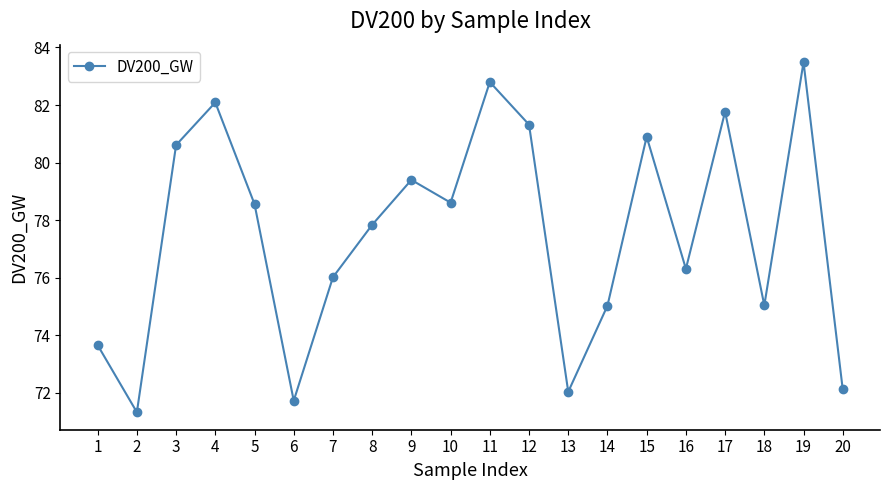

Where is the first local minimum?

2